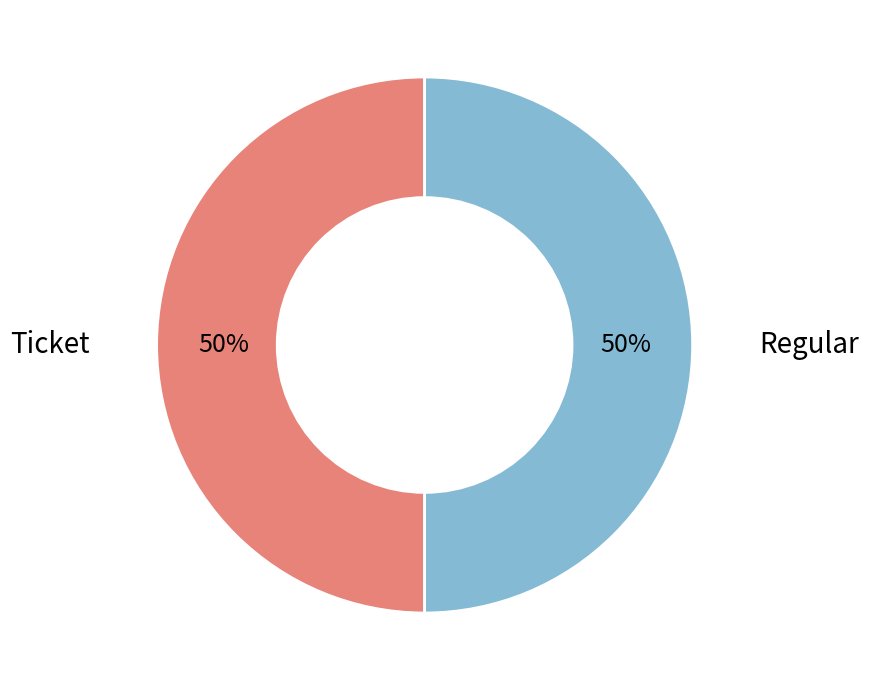

Is the sum of Ticket and Regular greater than half?

Yes